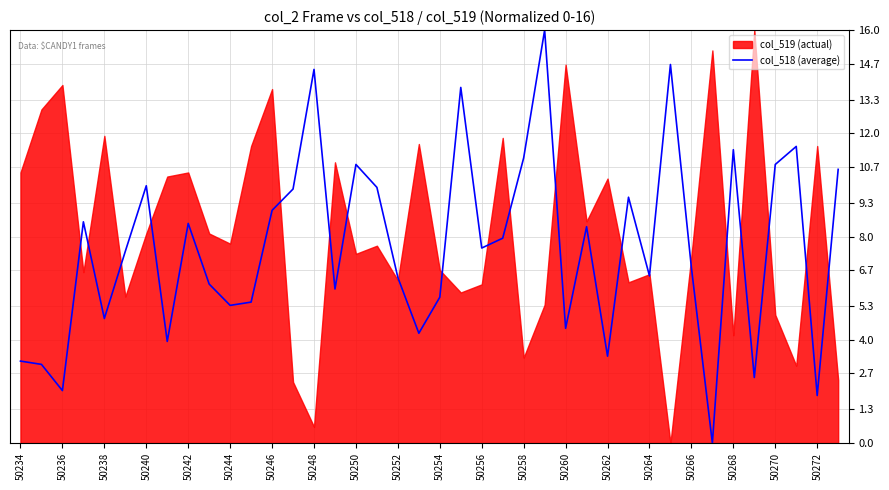

How many values exceed 7?

21